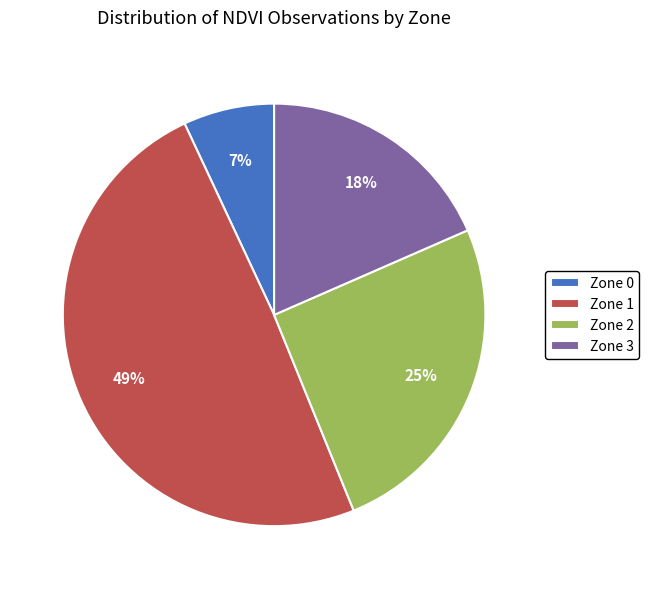

To the nearest percent, what is the average slice percentage?

25%